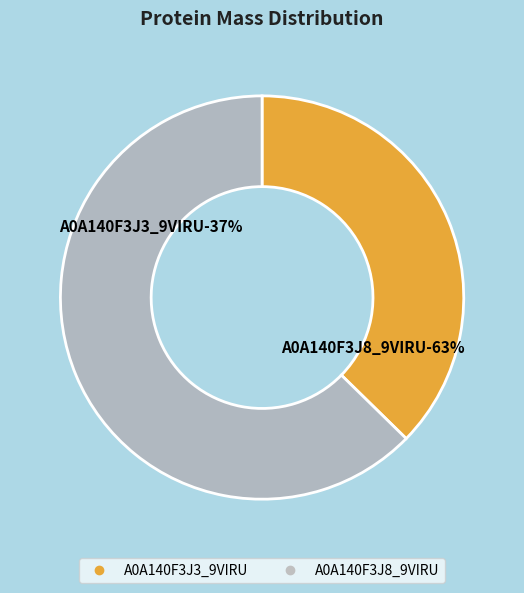

Which has a higher value, tr|A0A140F3J8|A0A140F3J8_9VIRU or tr|A0A140F3J3|A0A140F3J3_9VIRU?

tr|A0A140F3J8|A0A140F3J8_9VIRU